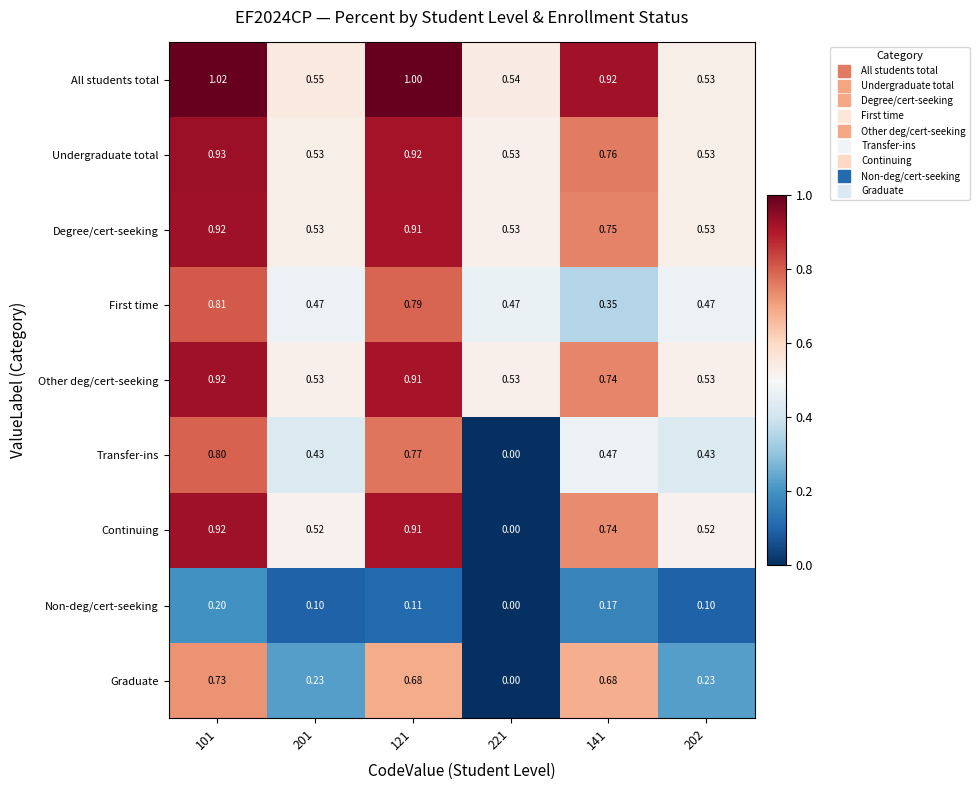

Which series has the widest spread of values?

Continuing